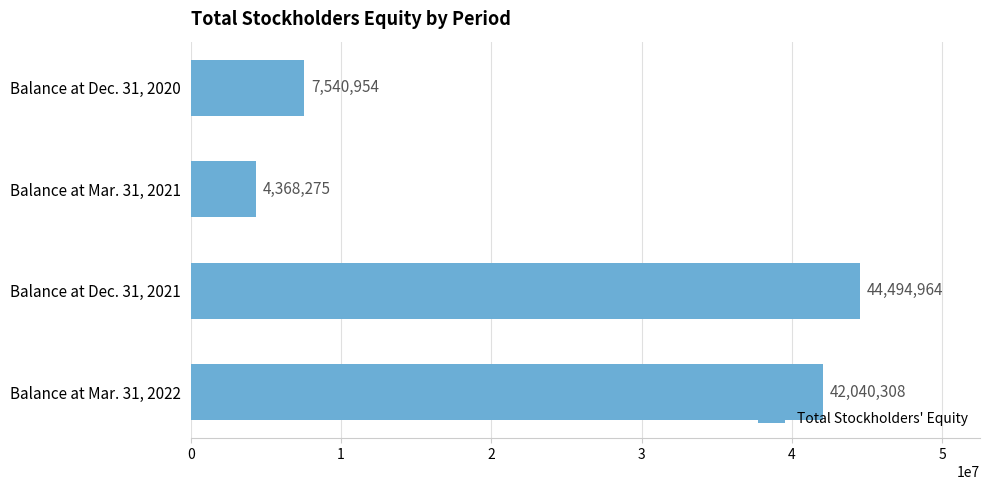

The chart shows a value of 4368275 at Balance at Mar. 31, 2021. True or false?

True